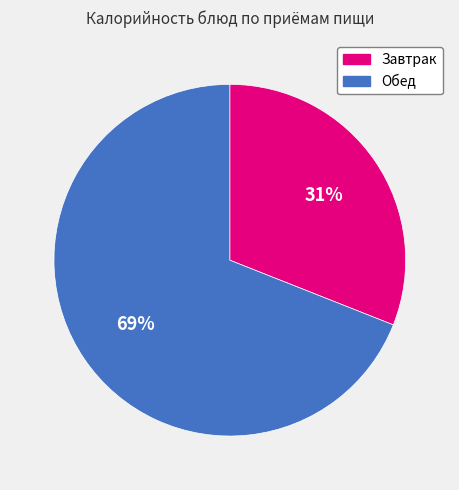

How many segments does this pie chart have?

2